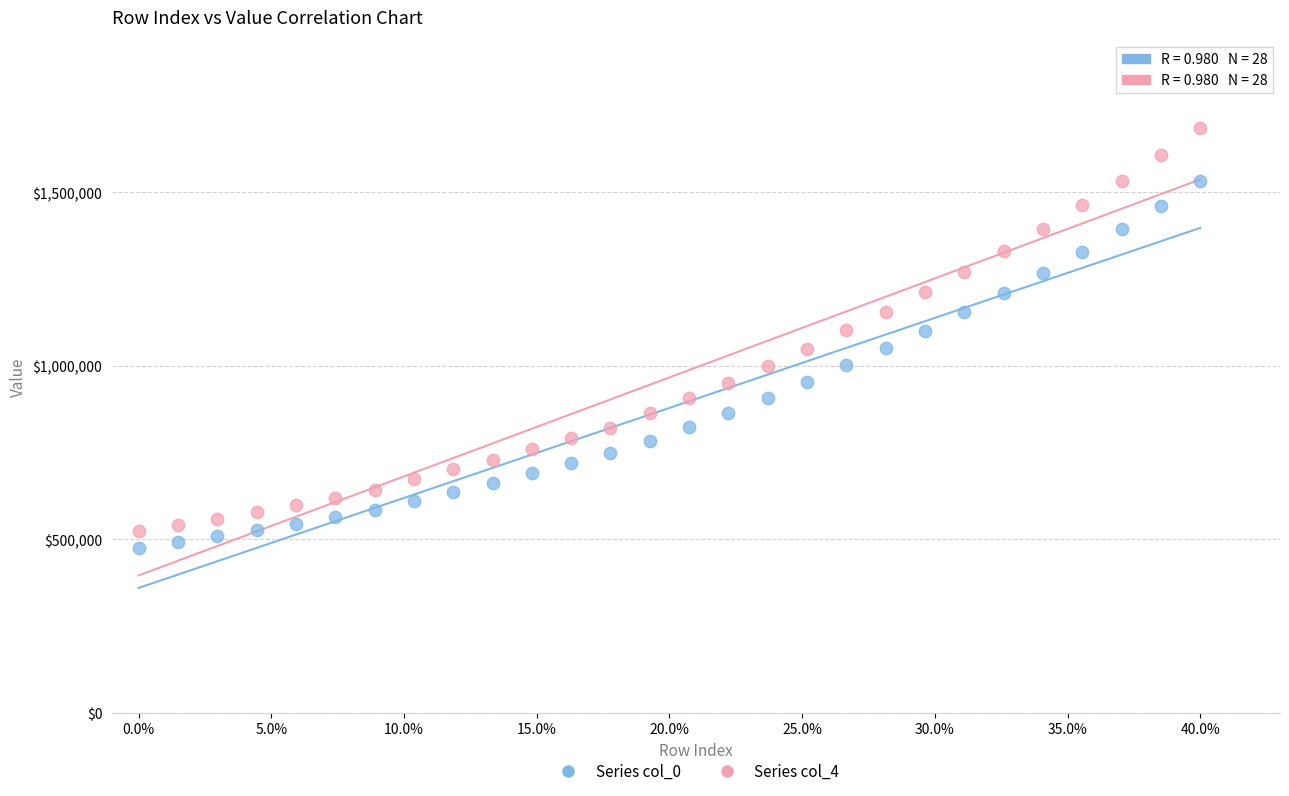

Across all data points, what is the range of Y values (max minus min)?

1210168